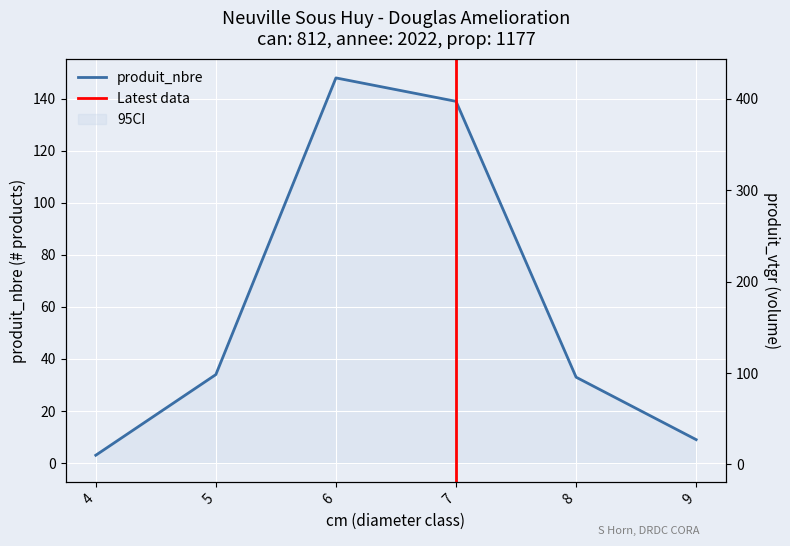

Reading left to right, extract all data points from this chart.

produit_nbre: 4=3.0	5=34.0	6=148.0	7=139.0	8=33.0	9=9.0
produit_vtgr: 4=1.4	5=38.5	6=277.0	7=423.0	8=144.2	9=50.4